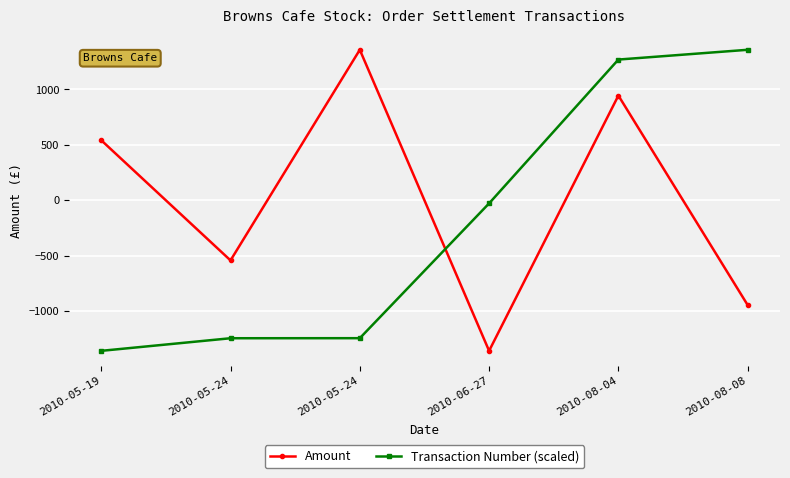

What is the difference between the second highest and minimum values in the Transaction Number (scaled) series?

1314.1